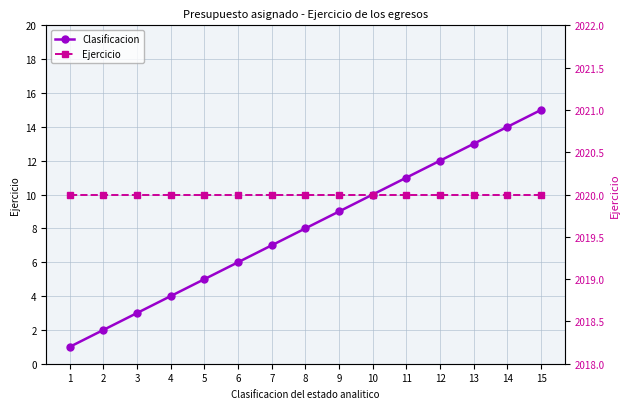

What is the minimum value shown in the chart?

1